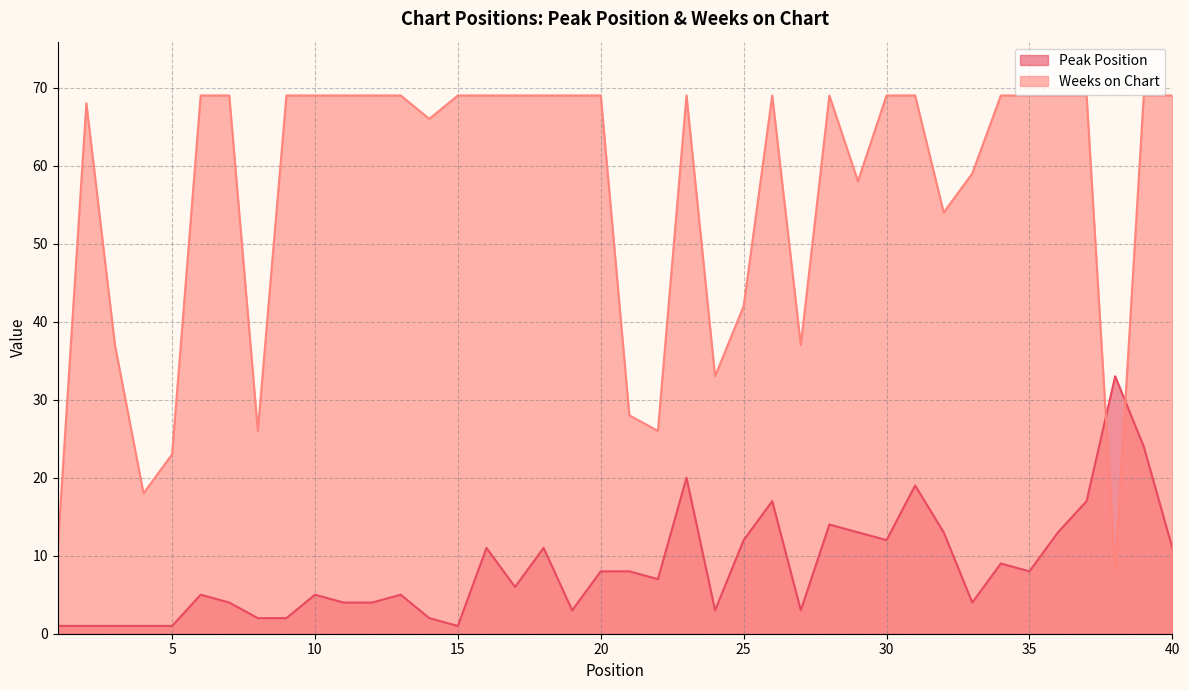

Does the chart display data point markers on the line(s)?

No